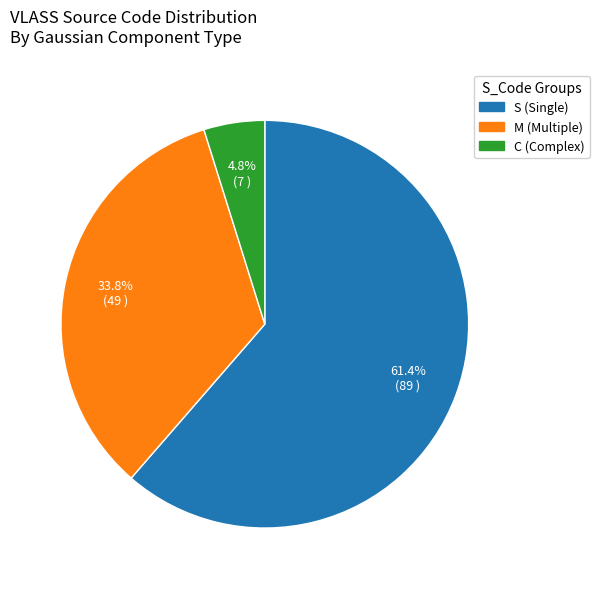

Which category accounts for the majority?

S